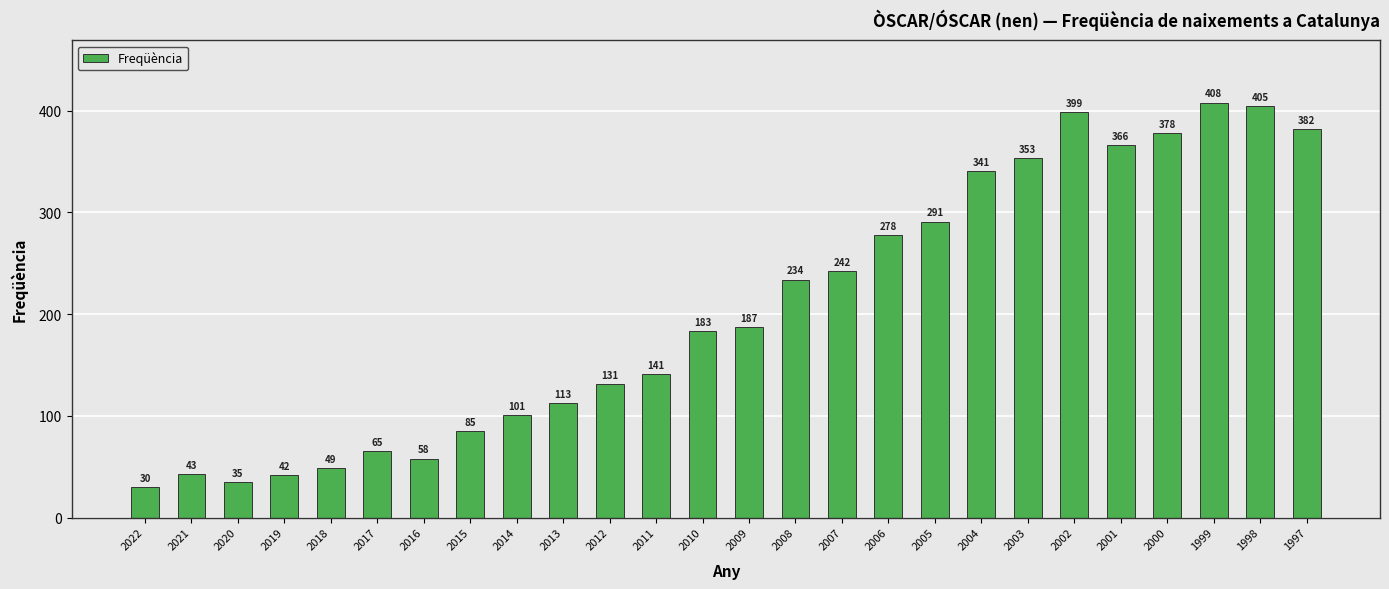

What is the value of the 8th bar from the left?

85